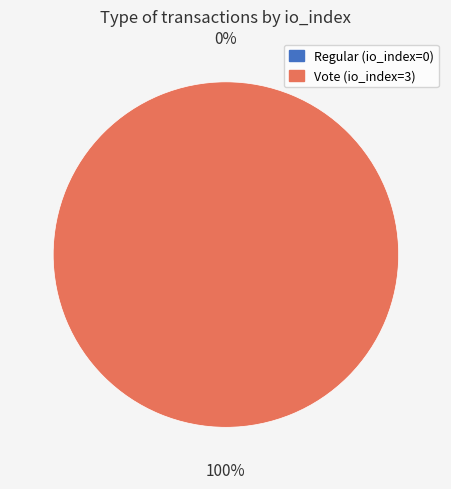

To the nearest percent, what is the combined percentage of Regular (io_index=0) and Vote (io_index=3)?

100%